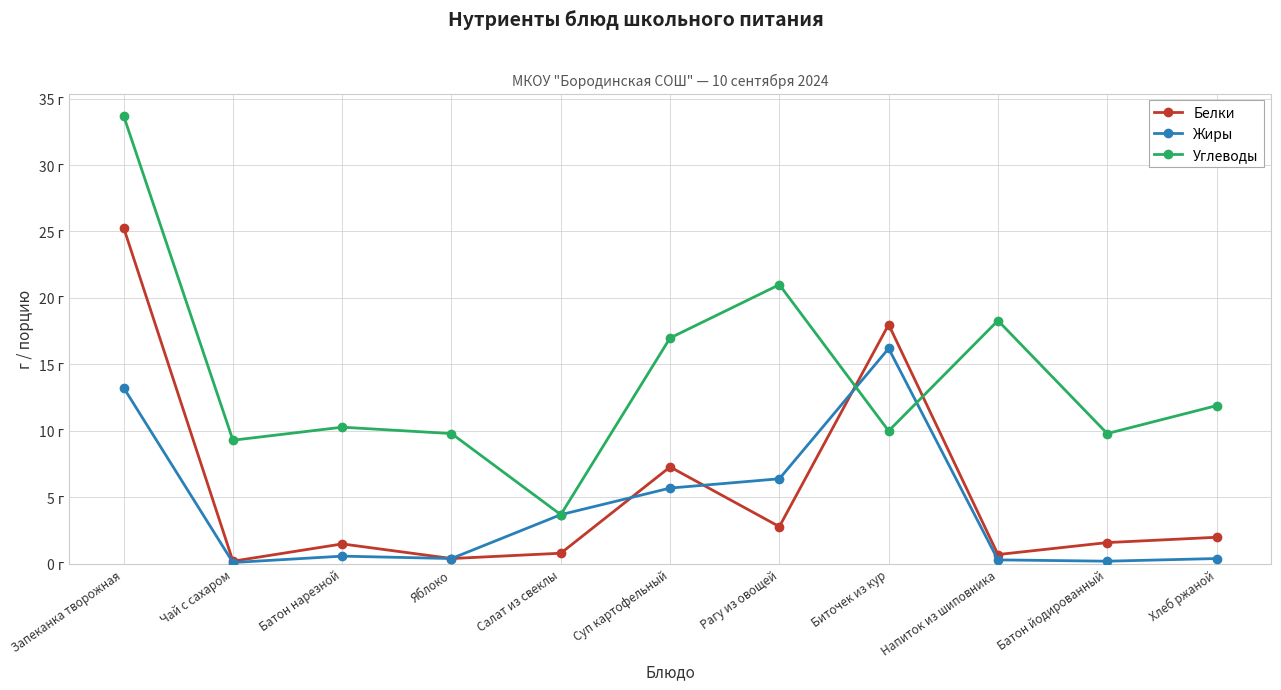

Reading left to right, extract all data points from this chart.

Белки: Запеканка творожная=25.3	Чай с сахаром=0.2	Батон нарезной=1.5	Яблоко=0.4	Салат из свеклы=0.8	Суп картофельный=7.3	Рагу из овощей=2.8	Биточек из кур=18.0	Напиток из шиповника=0.7	Батон йодированный=1.6	Хлеб ржаной=2.0
Жиры: Запеканка творожная=13.2	Чай с сахаром=0.1	Батон нарезной=0.6	Яблоко=0.4	Салат из свеклы=3.7	Суп картофельный=5.7	Рагу из овощей=6.4	Биточек из кур=16.2	Напиток из шиповника=0.3	Батон йодированный=0.2	Хлеб ржаной=0.4
Углеводы: Запеканка творожная=33.7	Чай с сахаром=9.3	Батон нарезной=10.3	Яблоко=9.8	Салат из свеклы=3.7	Суп картофельный=17.0	Рагу из овощей=21.0	Биточек из кур=10.0	Напиток из шиповника=18.3	Батон йодированный=9.8	Хлеб ржаной=11.9